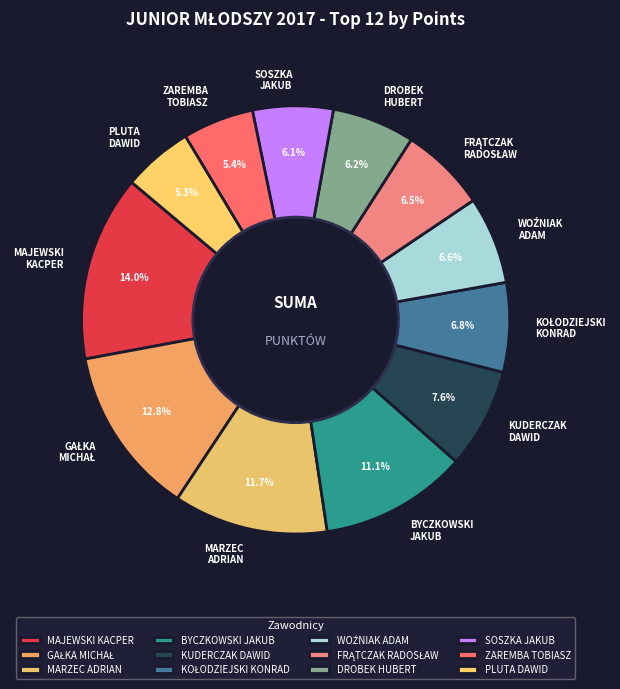

Is there any slice that represents more than half of the pie?

No